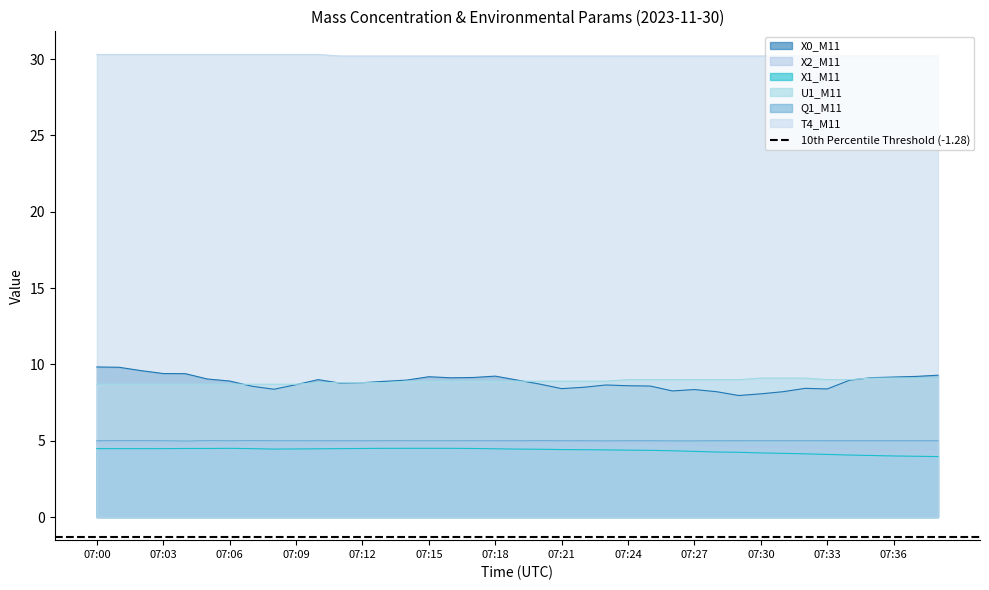

At which label does X1_M11 reach its minimum?

07:38